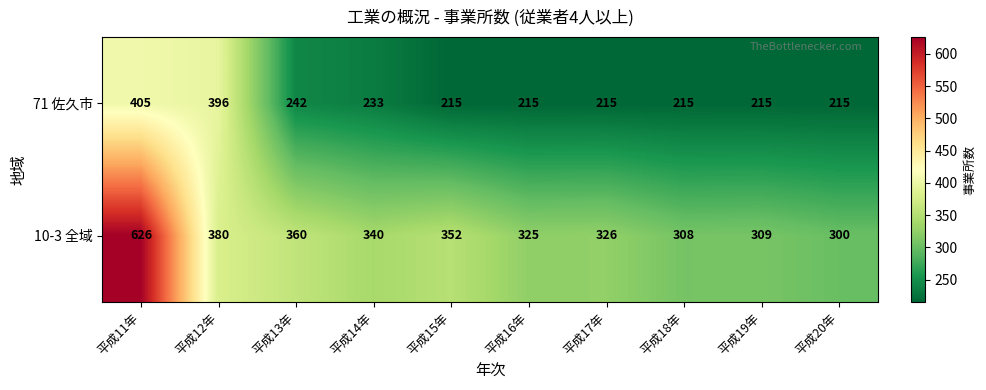

Which series has the largest total across all categories?

10-3 全域